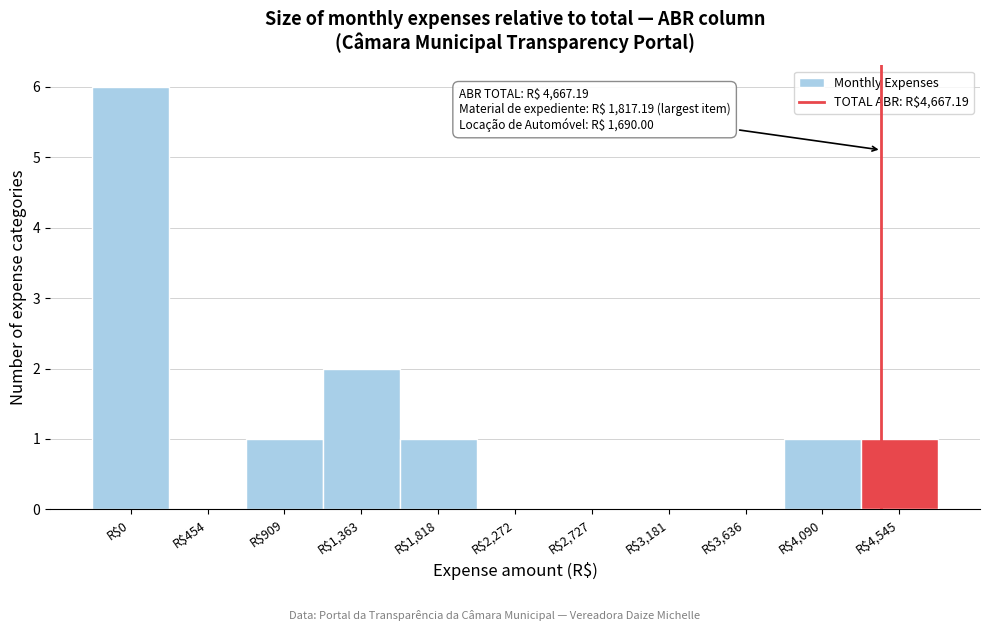

At which label is the value closest to 3?

R$1,363